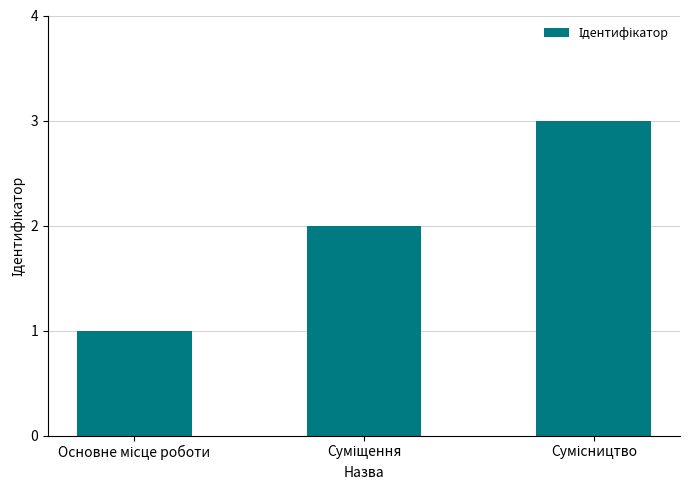

What is the maximum value shown in the chart?

3